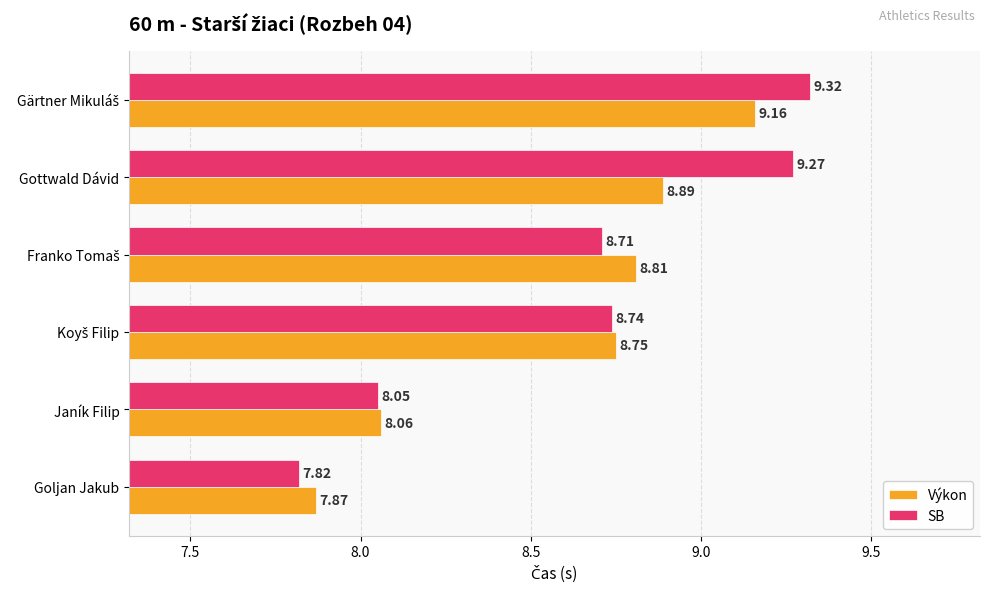

At how many categories does at least one series exceed 8?

5